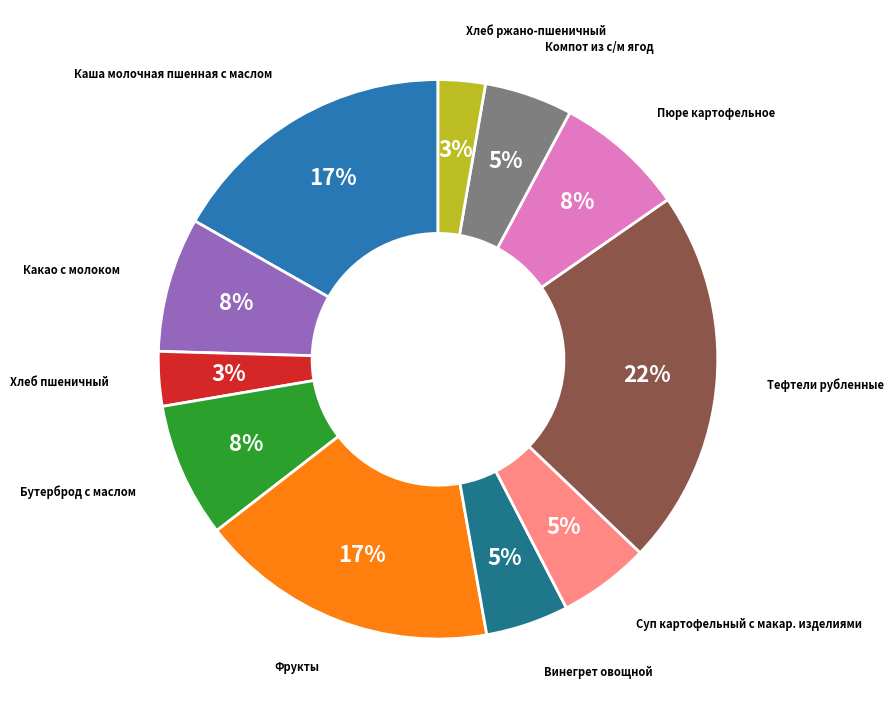

Is there any slice that represents more than half of the pie?

No